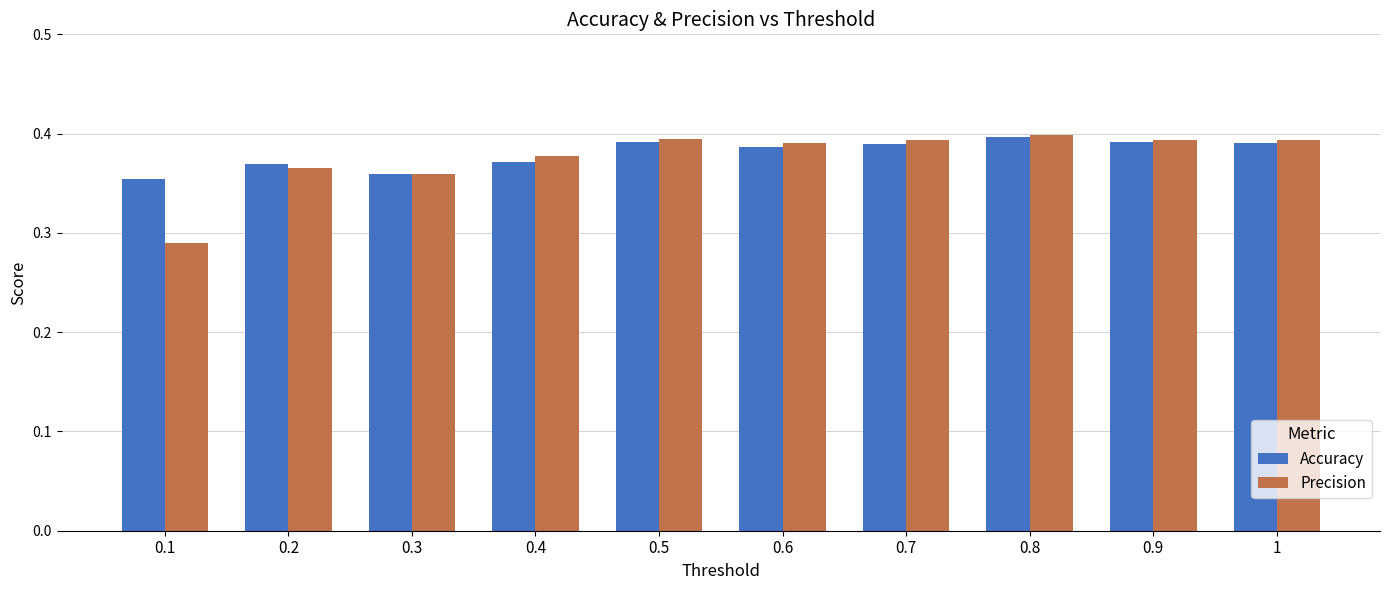

Count the Accuracy values in the range 0 to 1.

10